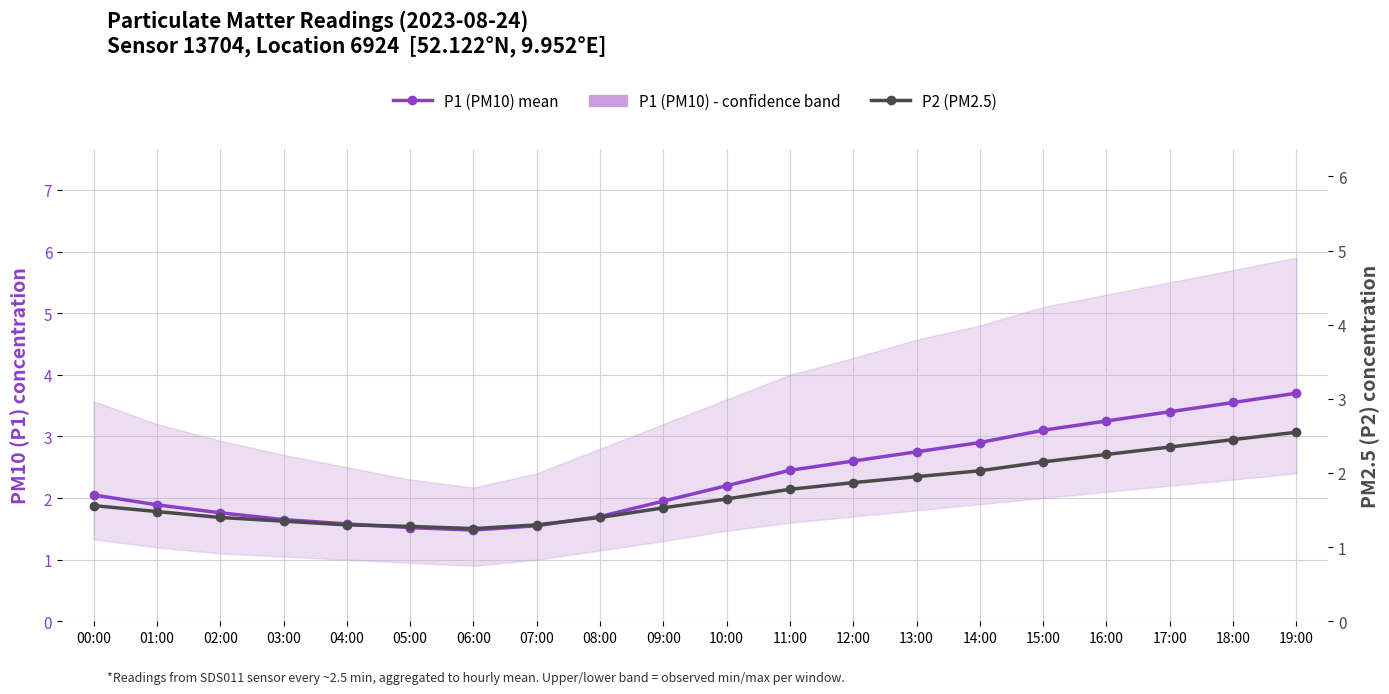

True or false: P2 (PM2.5) readings and P1 (PM10) - mean readings cross at least once.

False